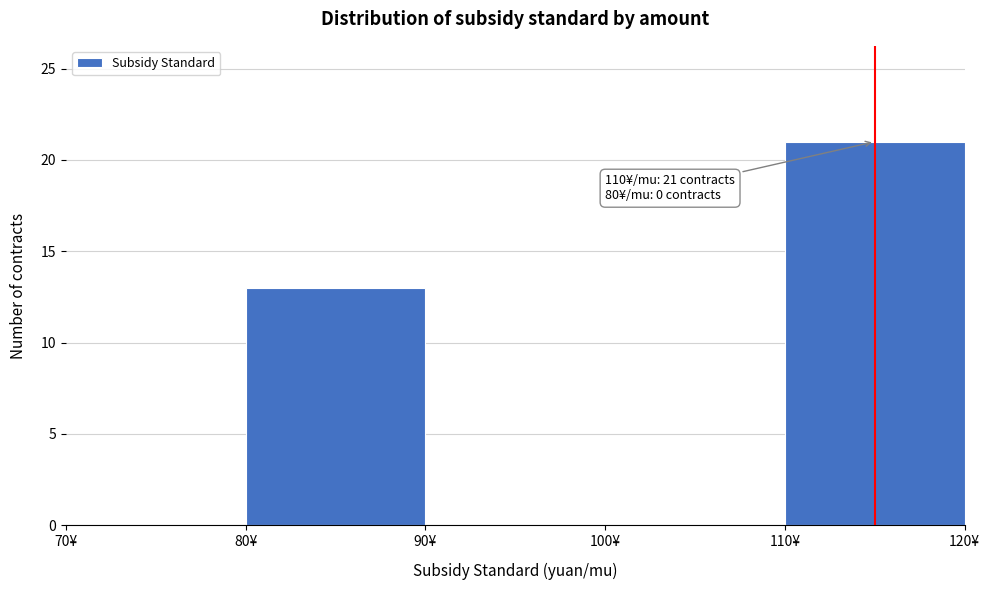

Over which range of the x-axis is the bar tallest?

110 to 120